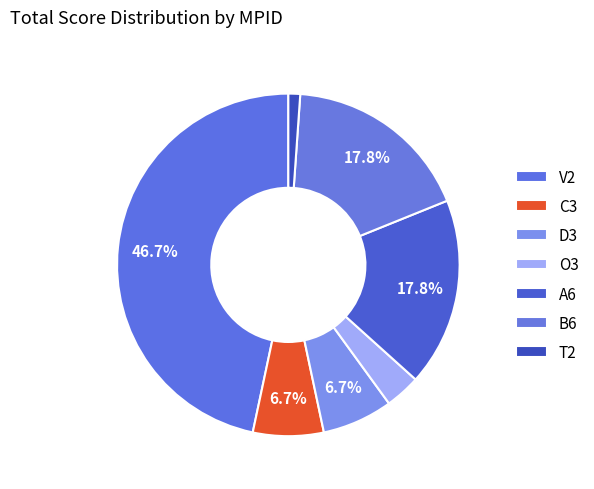

Is there any slice that represents more than half of the pie?

No